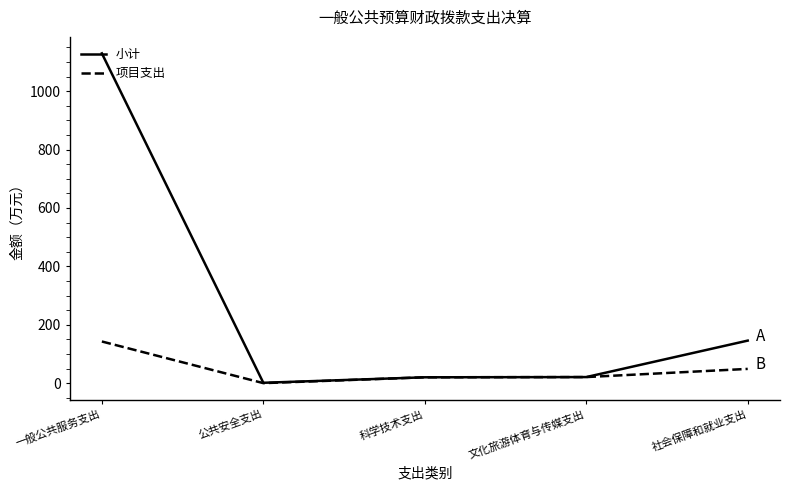

Read the 项目支出 value at 一般公共服务支出.

142.6